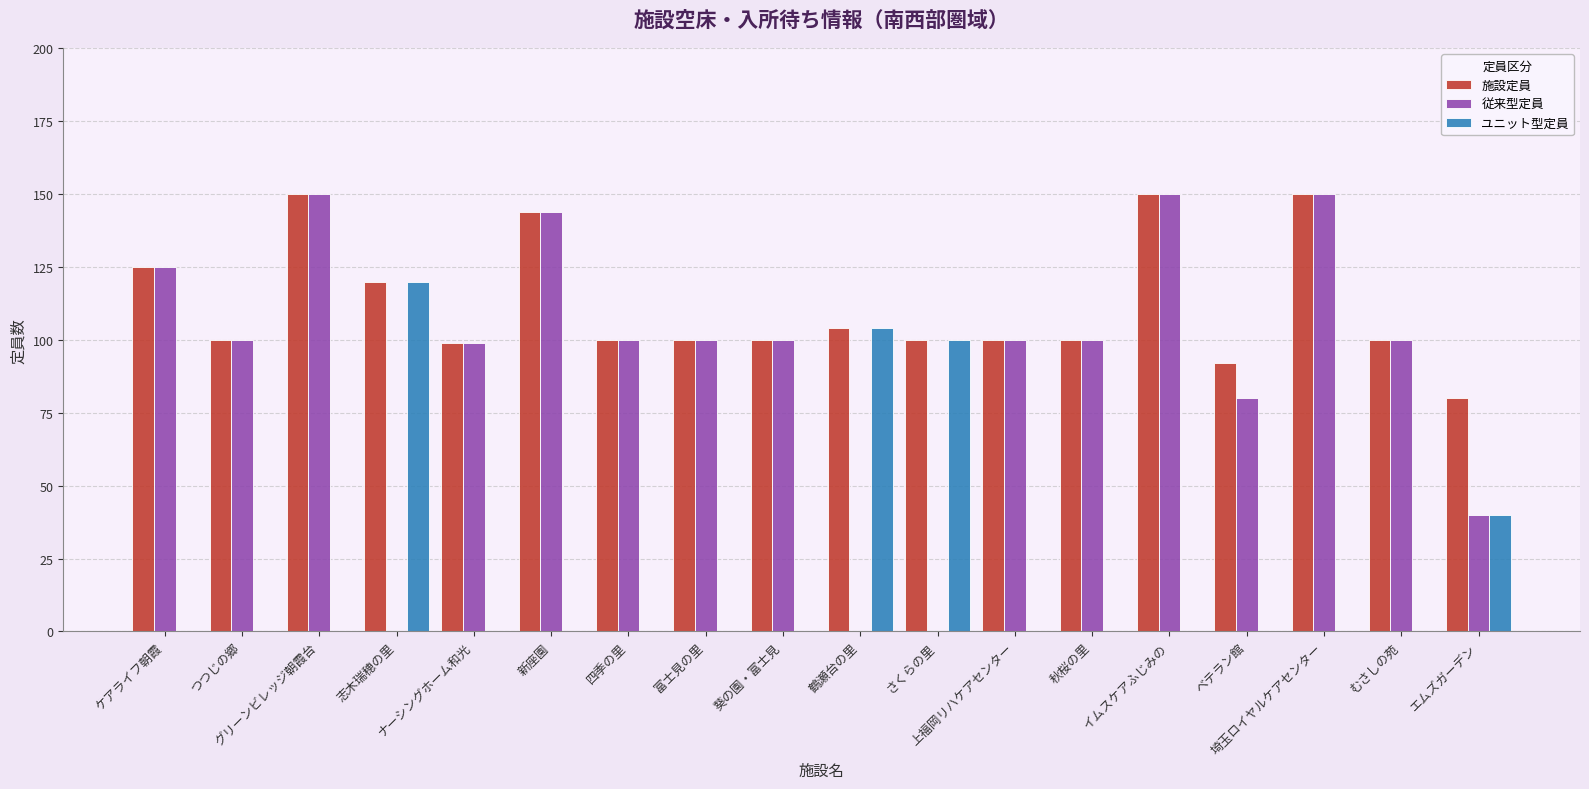

What value does the 施設定員 series have at 埼玉ロイヤルケアセンター, to the nearest 5?

150